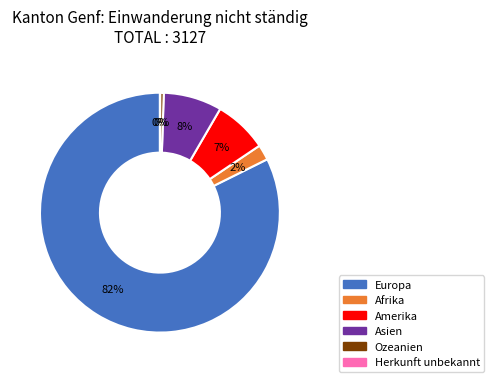

Which slice is the largest?

Europa